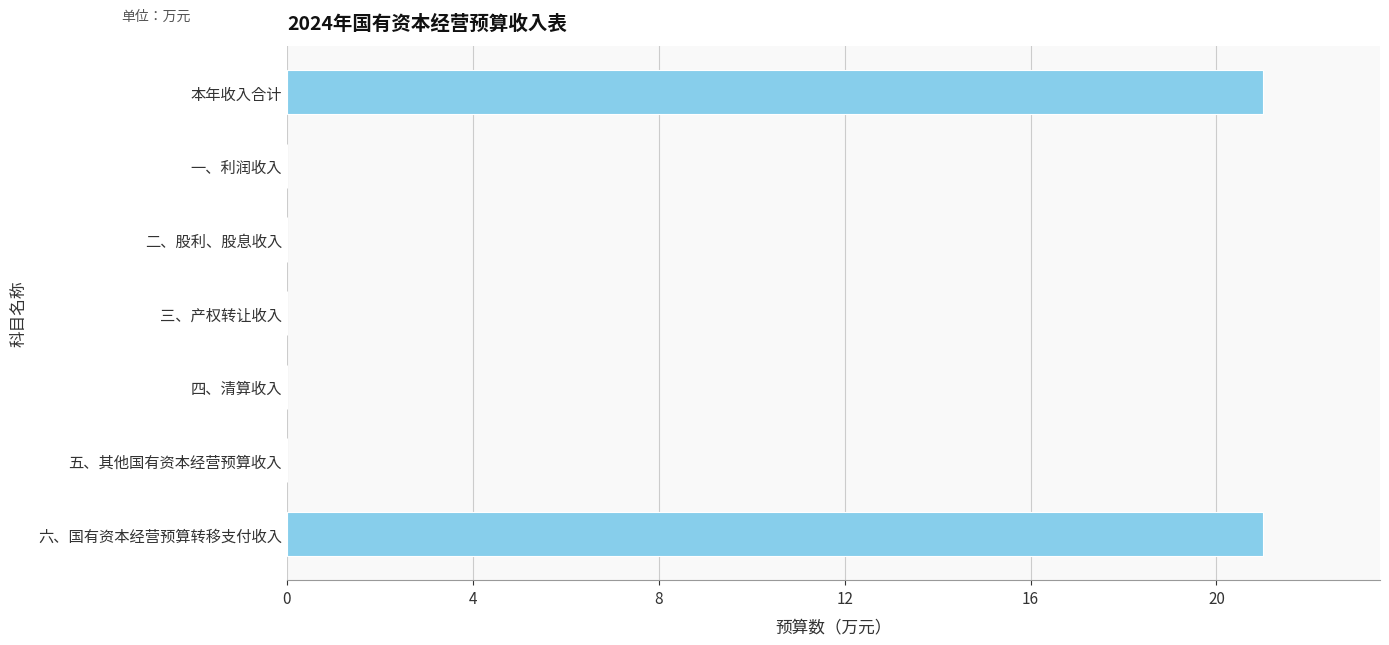

What is the change in value from 二、股利、股息收入 to 本年收入合计?

+21